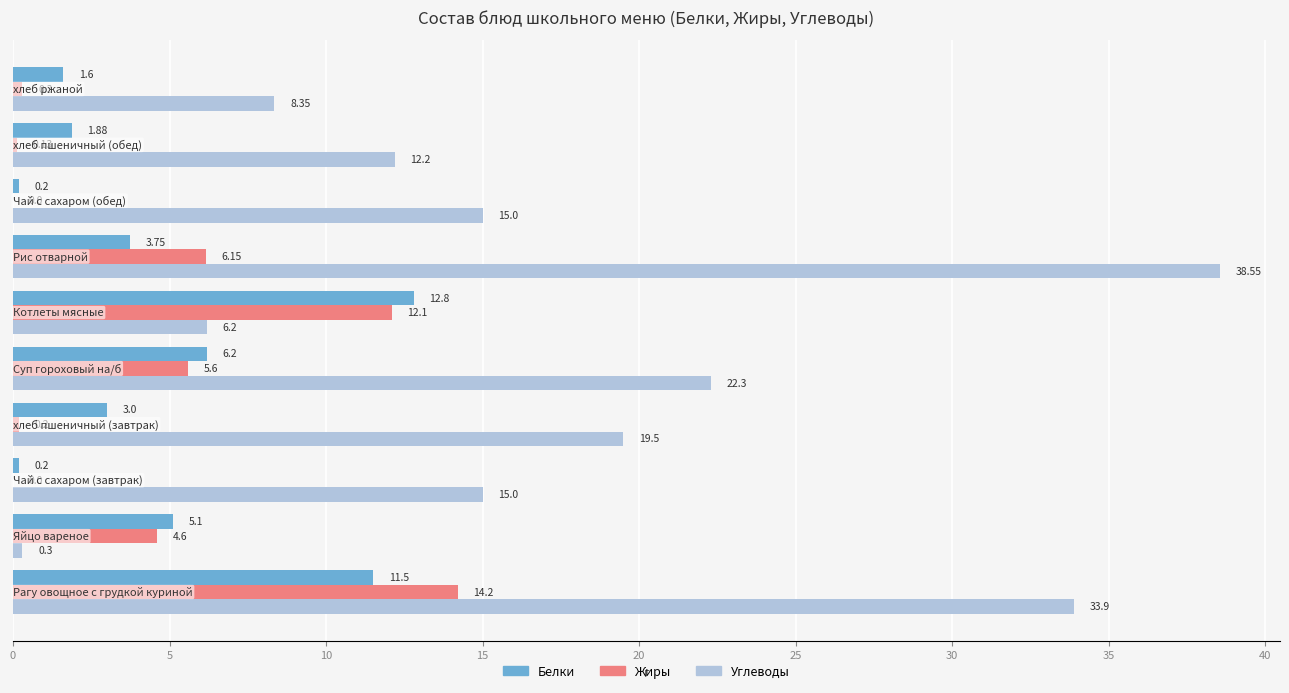

Which series has the largest total across all categories?

Углеводы